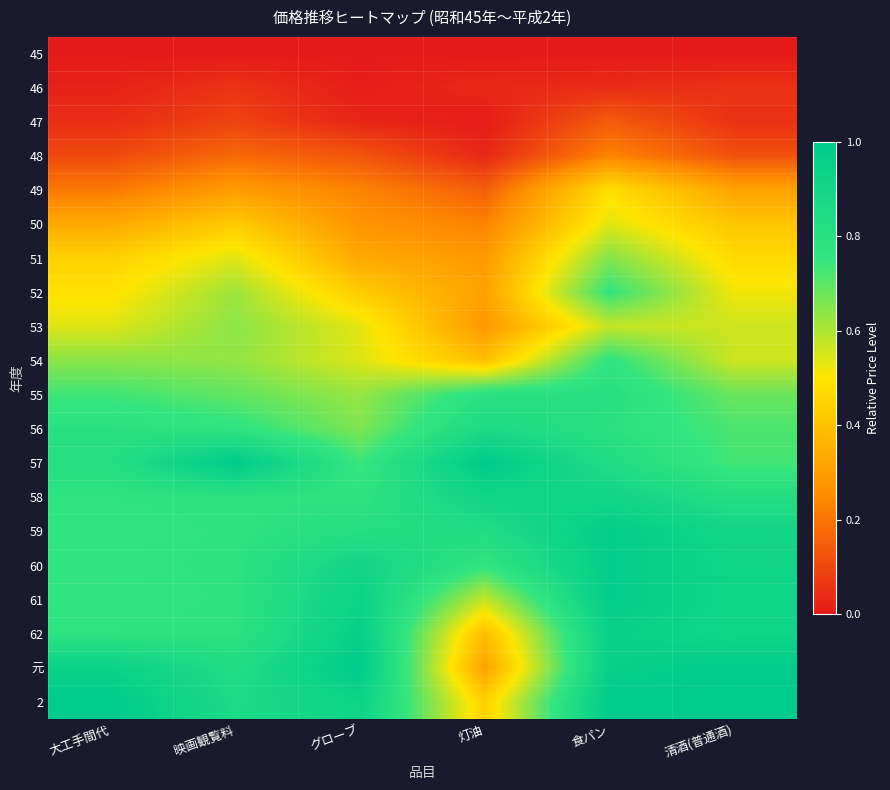

At how many categories does at least one series exceed 0?

6